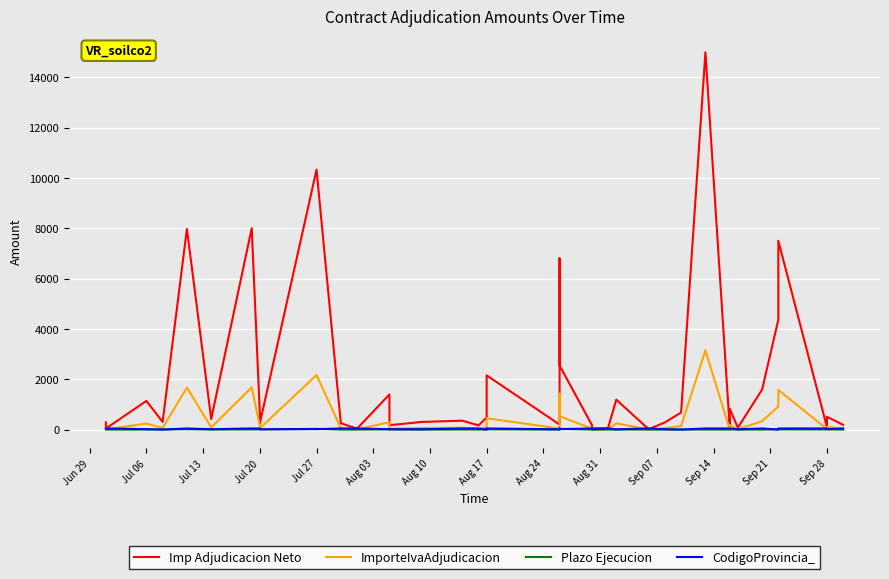

What is the smallest value displayed?

1.0